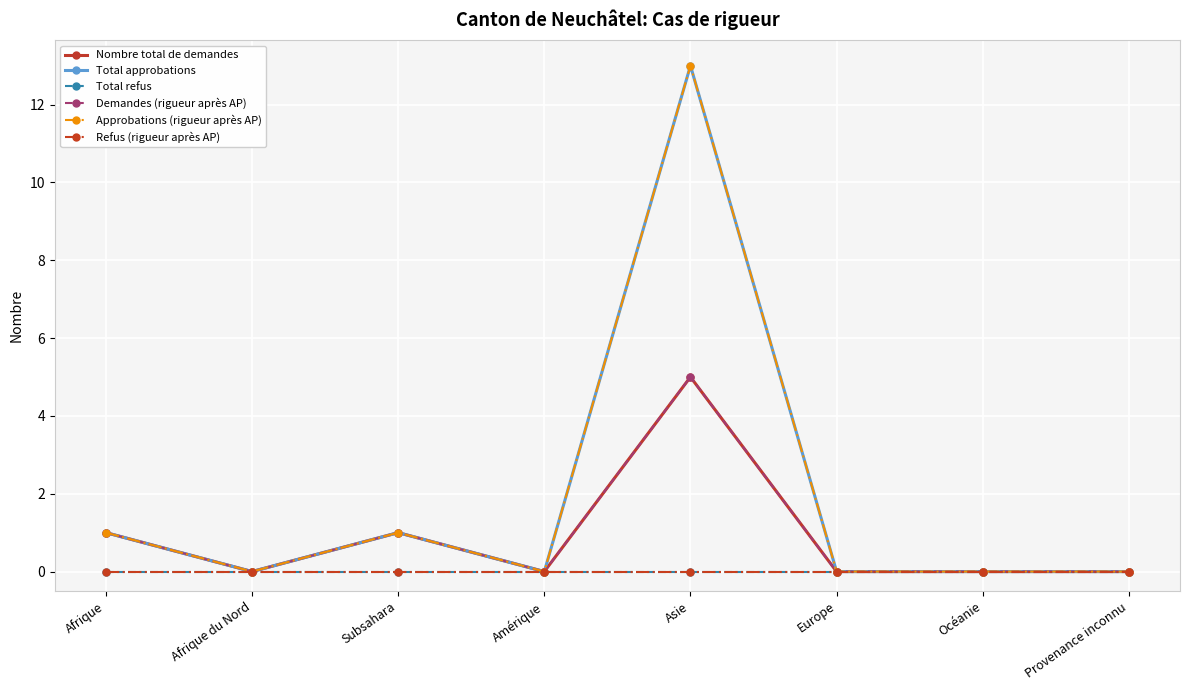

Is it true that Total approbations equals 7 at Europe?

False